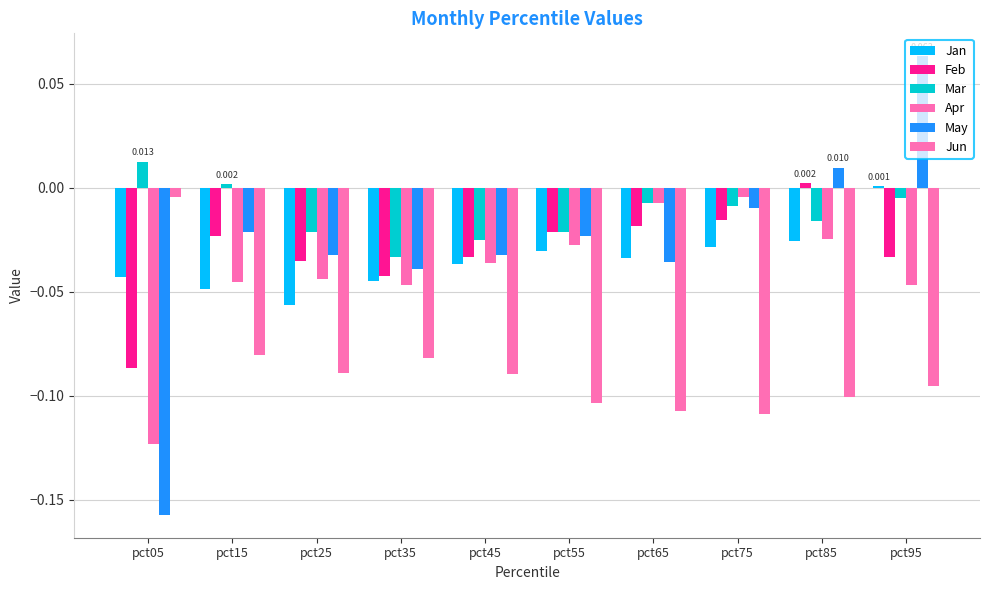

Reading left to right, what are all the values shown in this chart?

Jan: -0.0	-0.0	-0.1	-0.0	-0.0	-0.0	-0.0	-0.0	-0.0	0.0
Feb: -0.1	-0.0	-0.0	-0.0	-0.0	-0.0	-0.0	-0.0	0.0	-0.0
Mar: 0.0	0.0	-0.0	-0.0	-0.0	-0.0	-0.0	-0.0	-0.0	-0.0
Apr: -0.1	-0.0	-0.0	-0.0	-0.0	-0.0	-0.0	-0.0	-0.0	-0.0
May: -0.2	-0.0	-0.0	-0.0	-0.0	-0.0	-0.0	-0.0	0.0	0.1
Jun: -0.0	-0.1	-0.1	-0.1	-0.1	-0.1	-0.1	-0.1	-0.1	-0.1